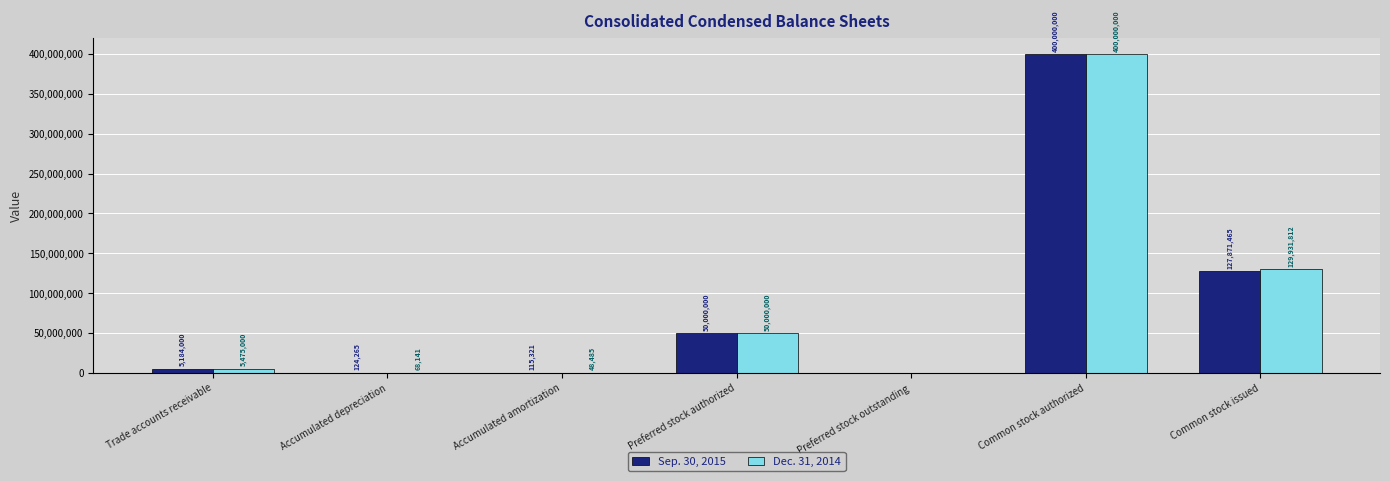

Reading right to left, extract all data points from this chart.

Sep. 30, 2015: Common stock issued=127871465	Common stock authorized=400000000	Preferred stock outstanding=0	Preferred stock authorized=50000000	Accumulated amortization=115321	Accumulated depreciation=124265	Trade accounts receivable=5184000
Dec. 31, 2014: Common stock issued=129931812	Common stock authorized=400000000	Preferred stock outstanding=0	Preferred stock authorized=50000000	Accumulated amortization=48485	Accumulated depreciation=68141	Trade accounts receivable=5475000